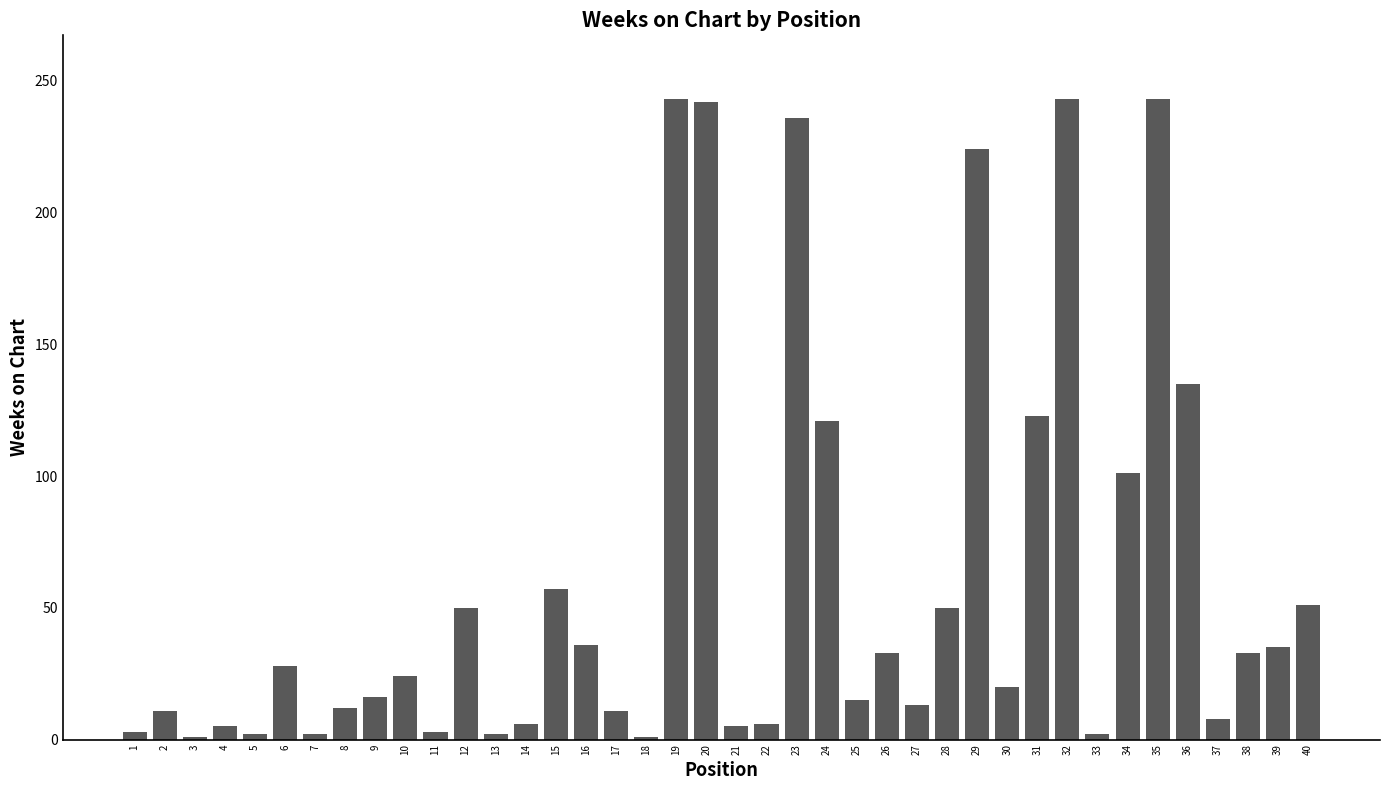

How many bars are there in total?

40